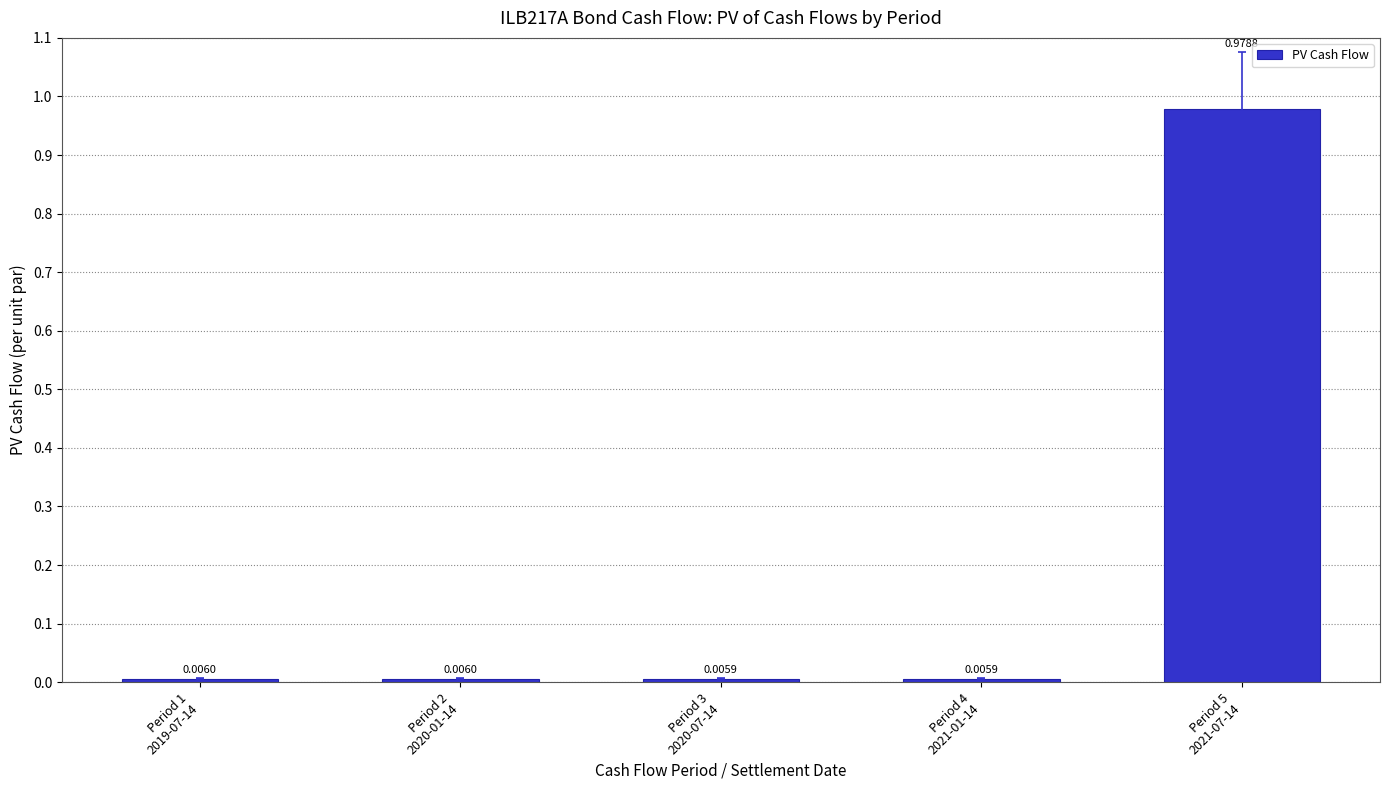

Reading left to right, what are all the values shown in this chart?

0.0	0.0	0.0	0.0	1.0